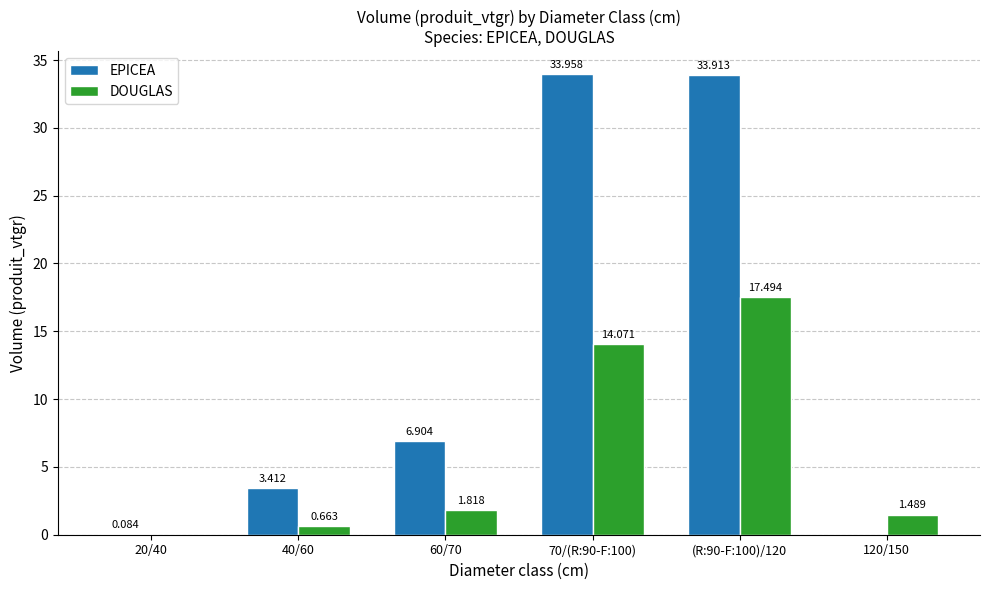

What is the total value across all series at (R:90-F:100)/120?

51.4